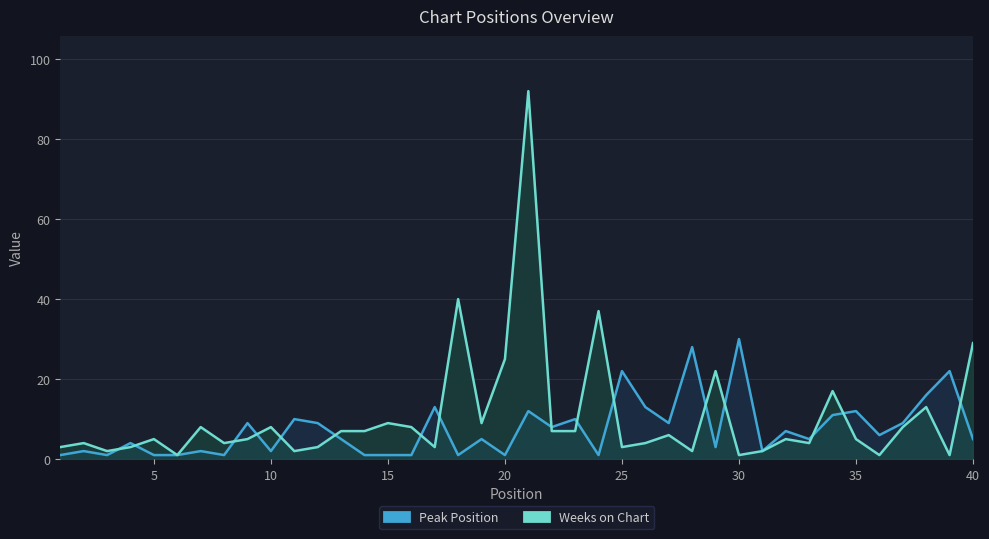

Which has a higher value, 10 or 10?

10